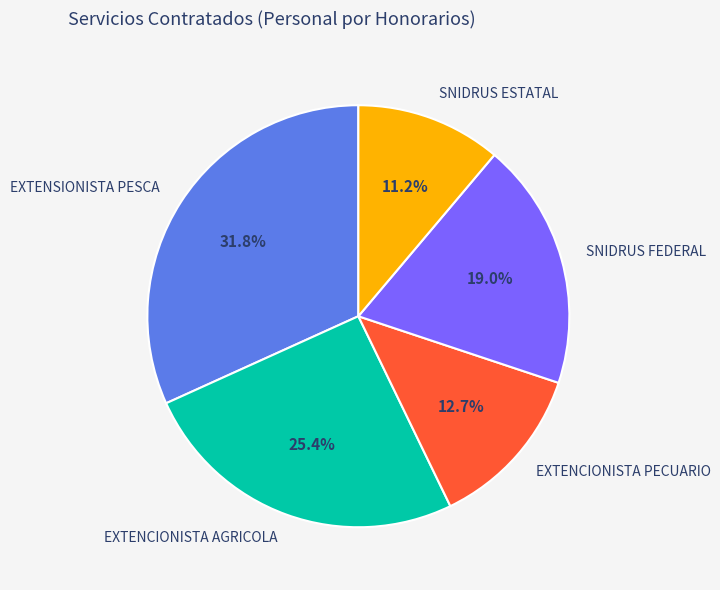

What percentage is the SNIDRUS FEDERAL slice, to the nearest percent?

19%